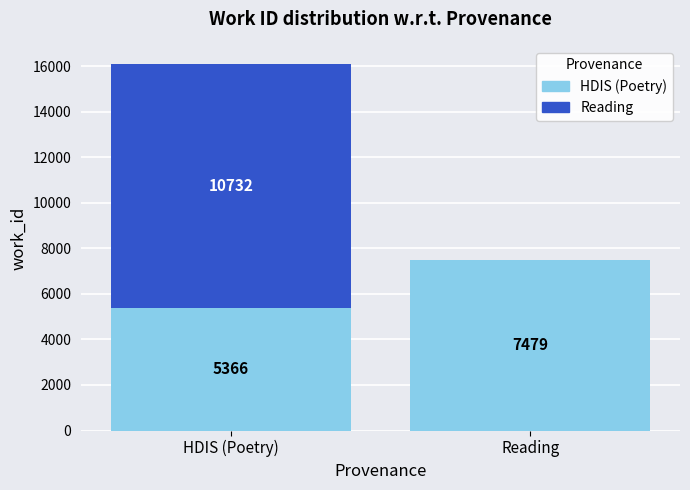

The value of HDIS (Poetry) at HDIS (Poetry) is 5366. True or false?

True